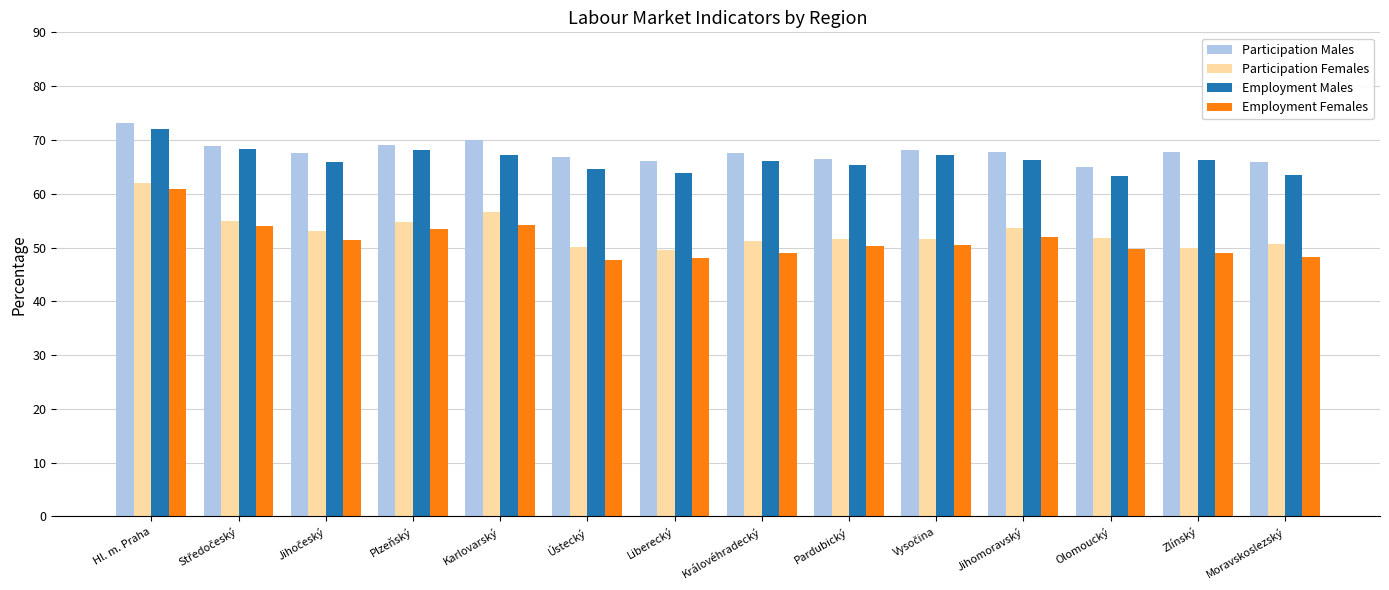

The value of Employment Females at Zlínský is 13.9. True or false?

False